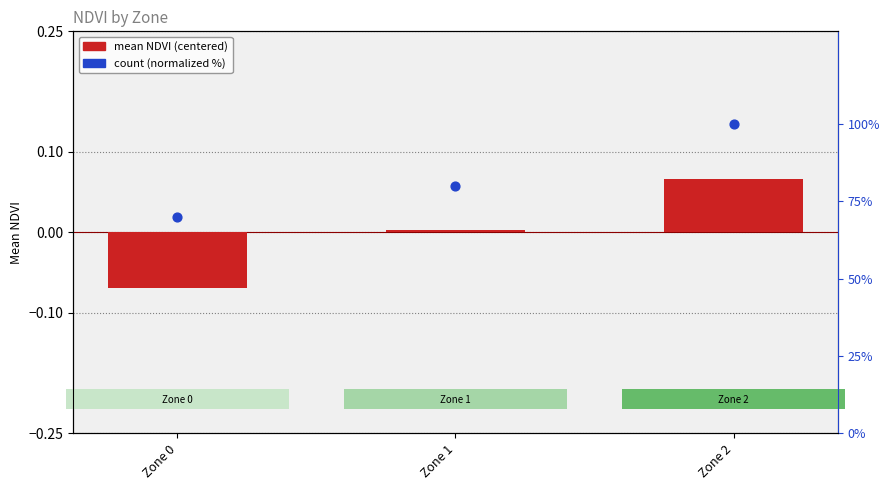

What is the total value across all series at Zone 1?

80.0